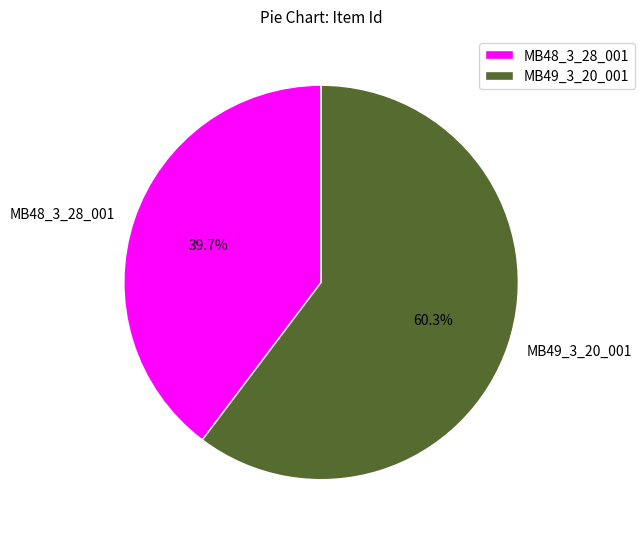

Is there any slice that represents more than half of the pie?

Yes